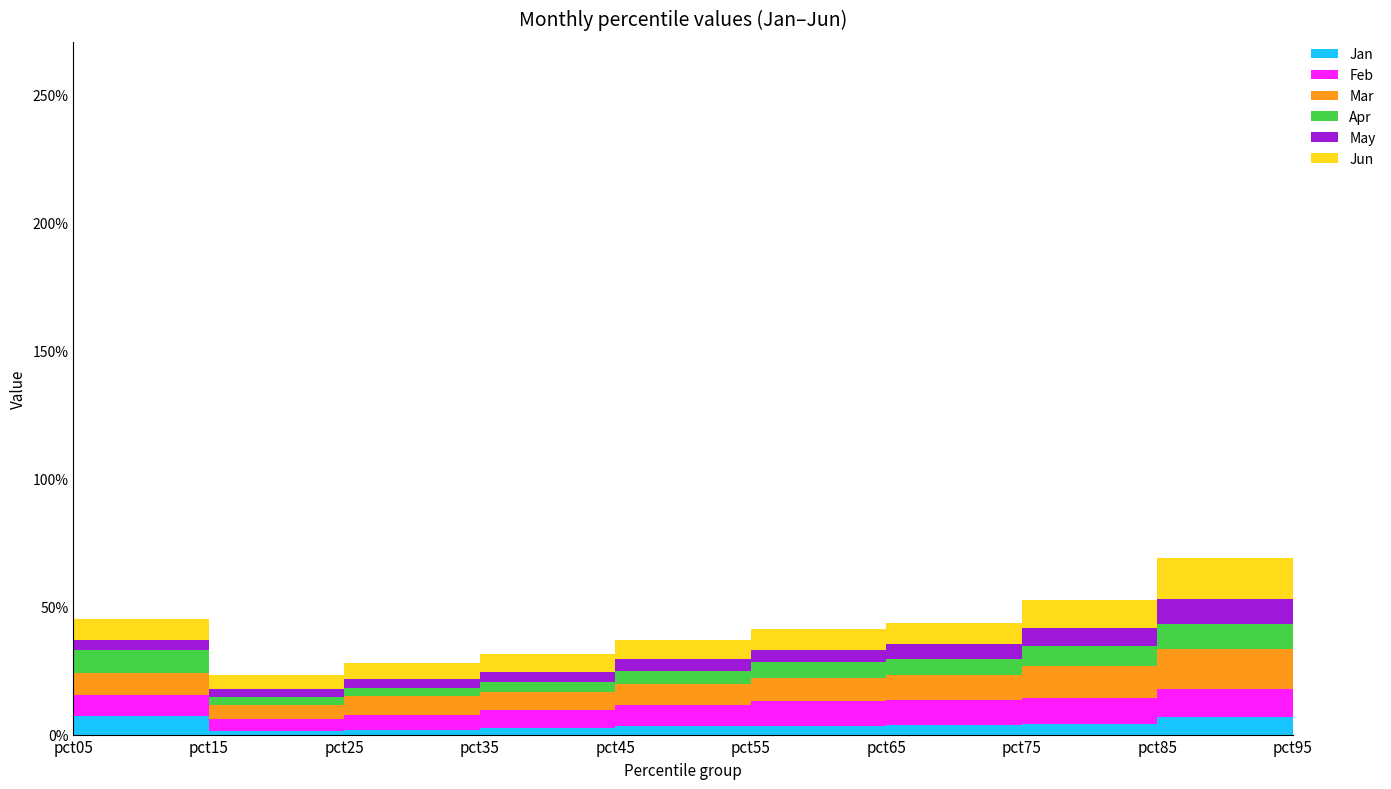

Reading left to right, extract all data points from this chart.

Jan: 0.1	0.0	0.0	0.0	0.0	0.0	0.0	0.0	0.1	0.3
Feb: 0.1	0.0	0.1	0.1	0.1	0.1	0.1	0.1	0.1	0.7
Mar: 0.1	0.1	0.1	0.1	0.1	0.1	0.1	0.1	0.2	0.4
Apr: 0.1	0.0	0.0	0.0	0.1	0.1	0.1	0.1	0.1	0.4
May: 0.0	0.0	0.0	0.0	0.0	0.0	0.1	0.1	0.1	0.4
Jun: 0.1	0.1	0.1	0.1	0.1	0.1	0.1	0.1	0.2	0.5